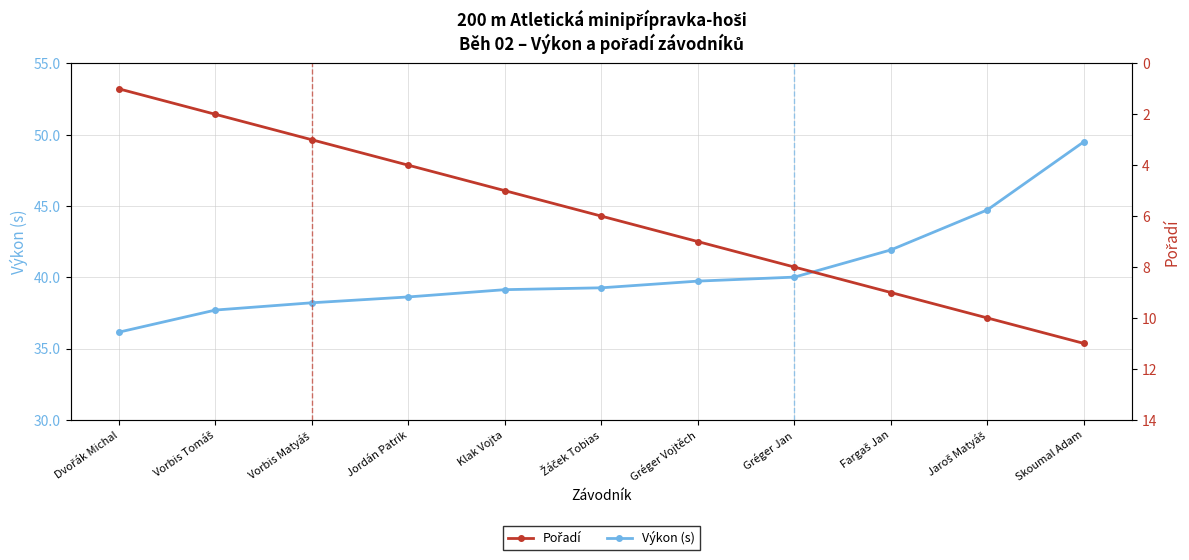

True or false: Pořadí and Výkon (s) cross at least once.

False